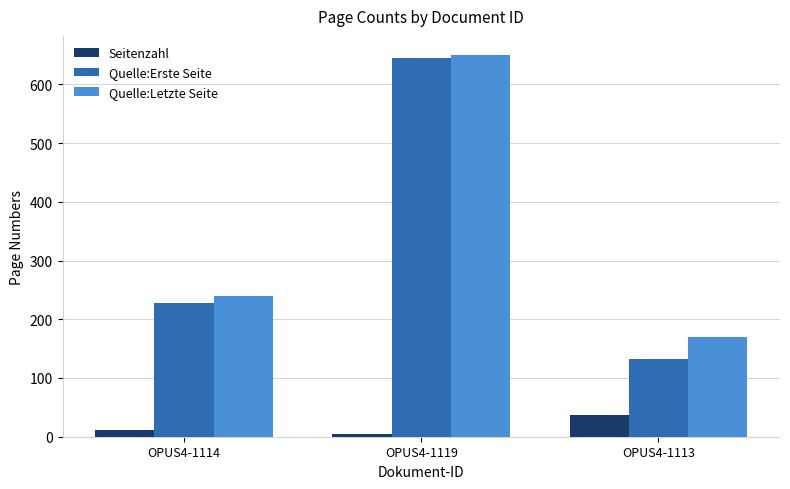

What is the difference between the Quelle:Erste Seite values at OPUS4-1119 and OPUS4-1113?

513